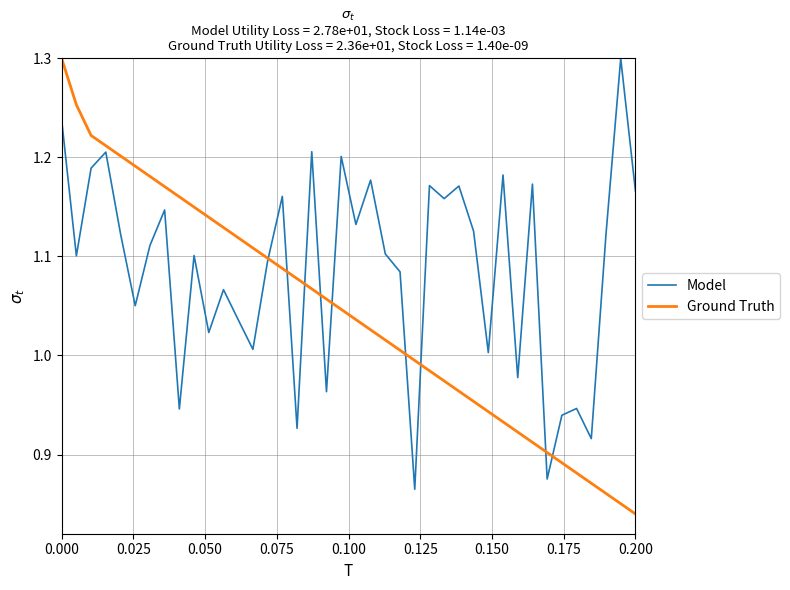

Which series has the largest total across all categories?

Model